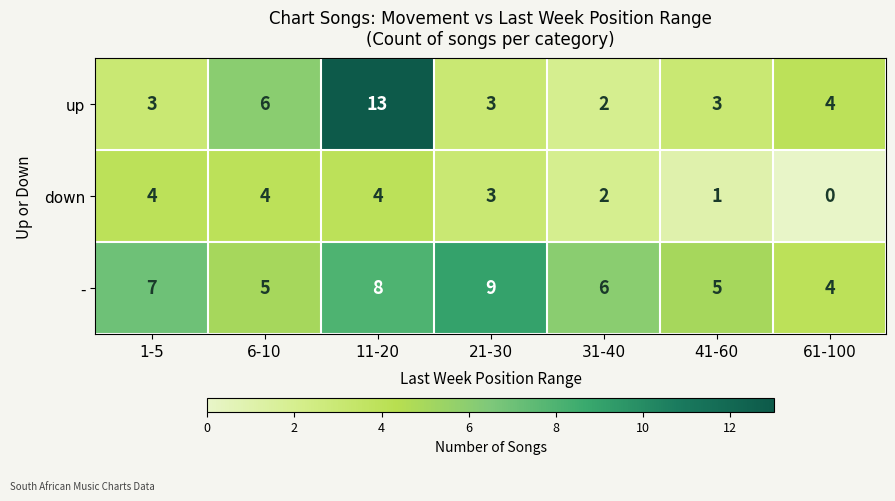

Reading left to right, what are all the values shown in this chart?

up: 3	6	13	3	2	3	4
down: 4	4	4	3	2	1	0
-: 7	5	8	9	6	5	4